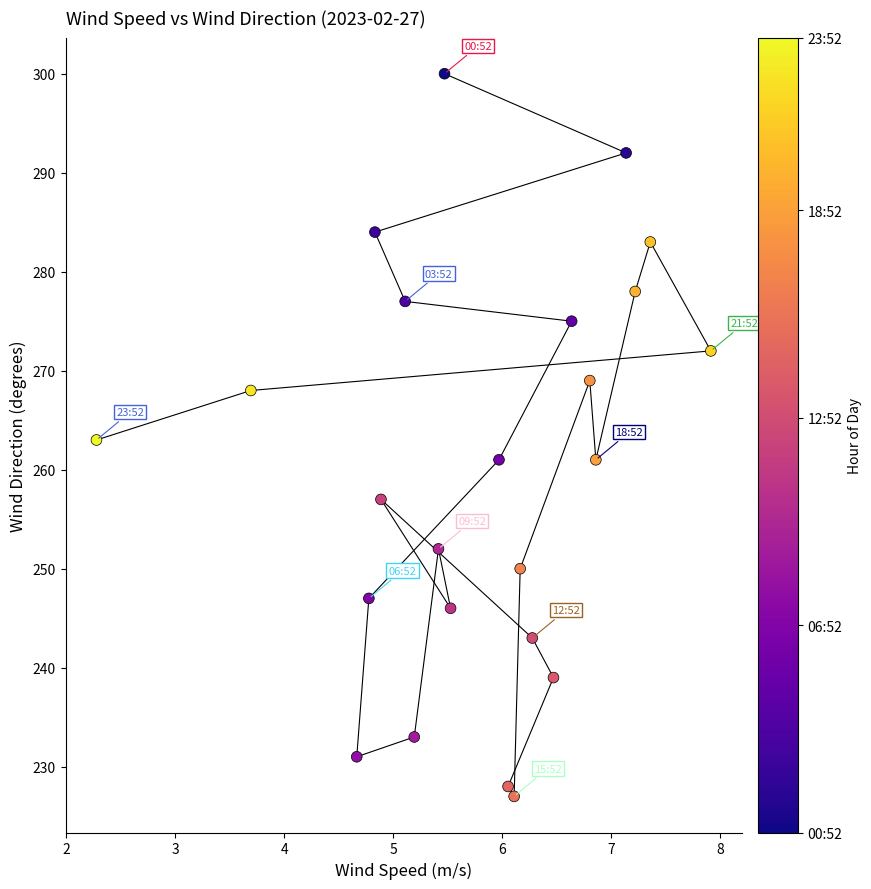

What is the range of Y values (max minus min)?

73